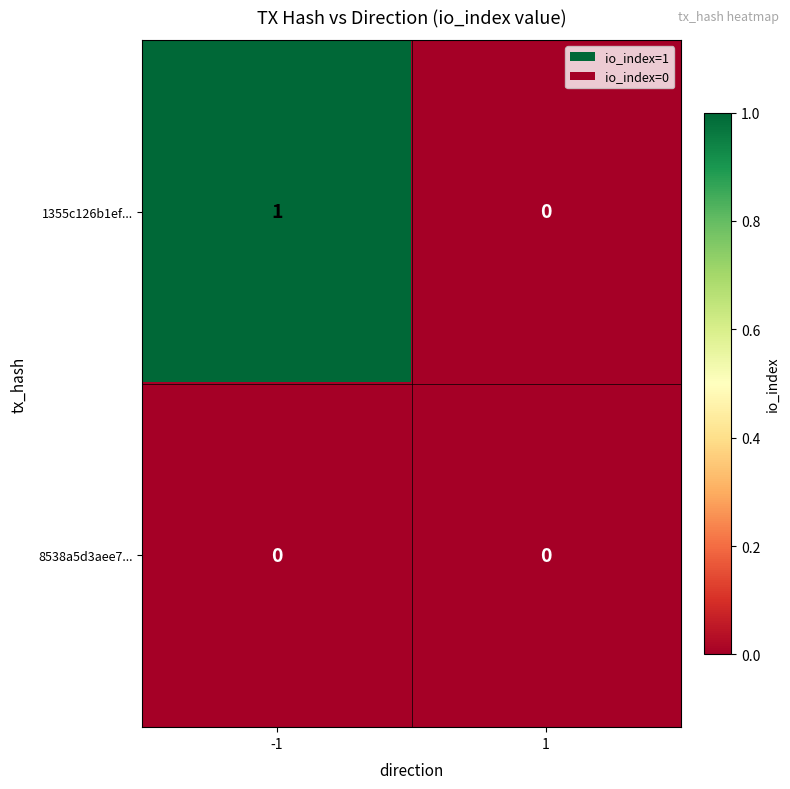

Which series changed the most between -1 and 1?

1355c126b1ef...